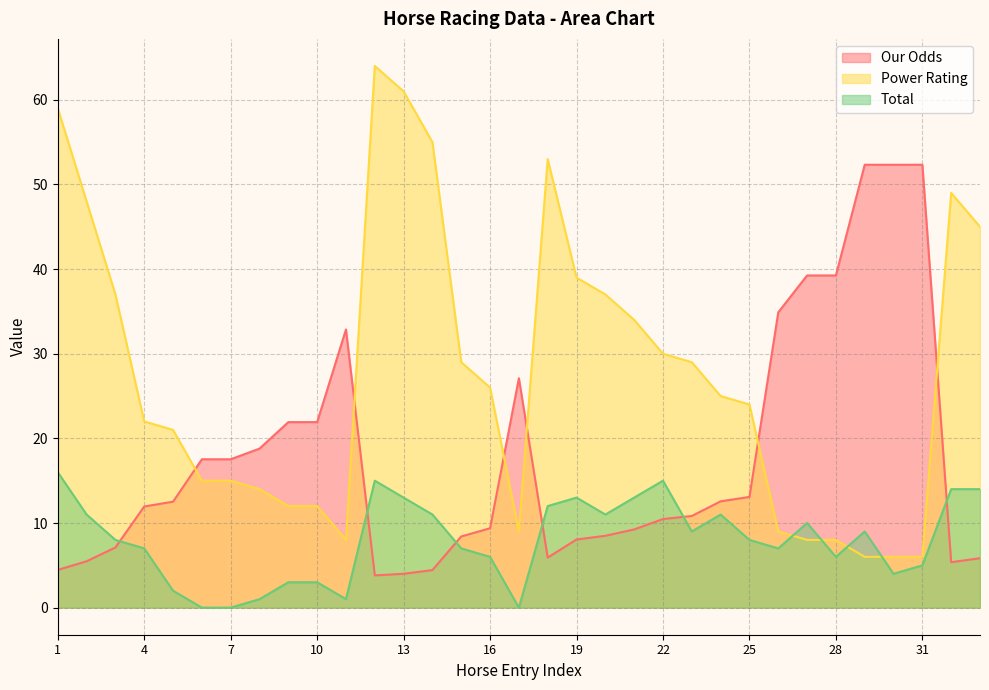

True or false: Our Odds has more than 1 interior local peaks.

True